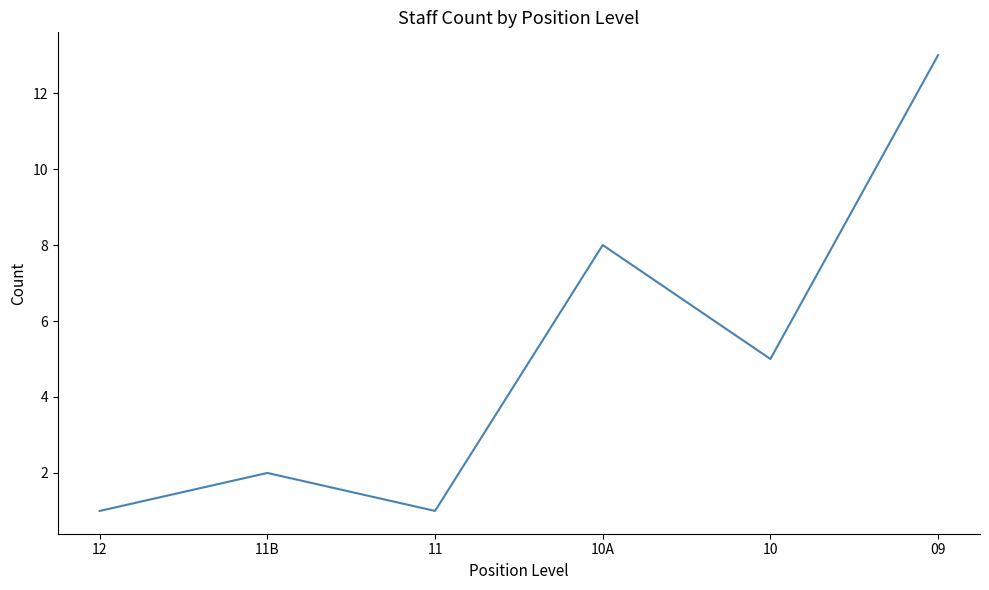

At which label is the value closest to 7?

10A